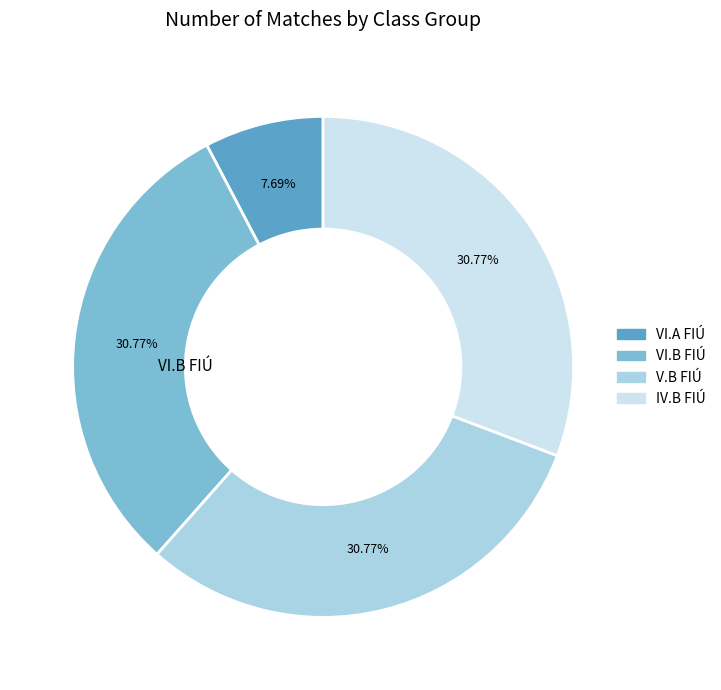

What is the smallest slice in the pie chart?

VI.A FIÚ